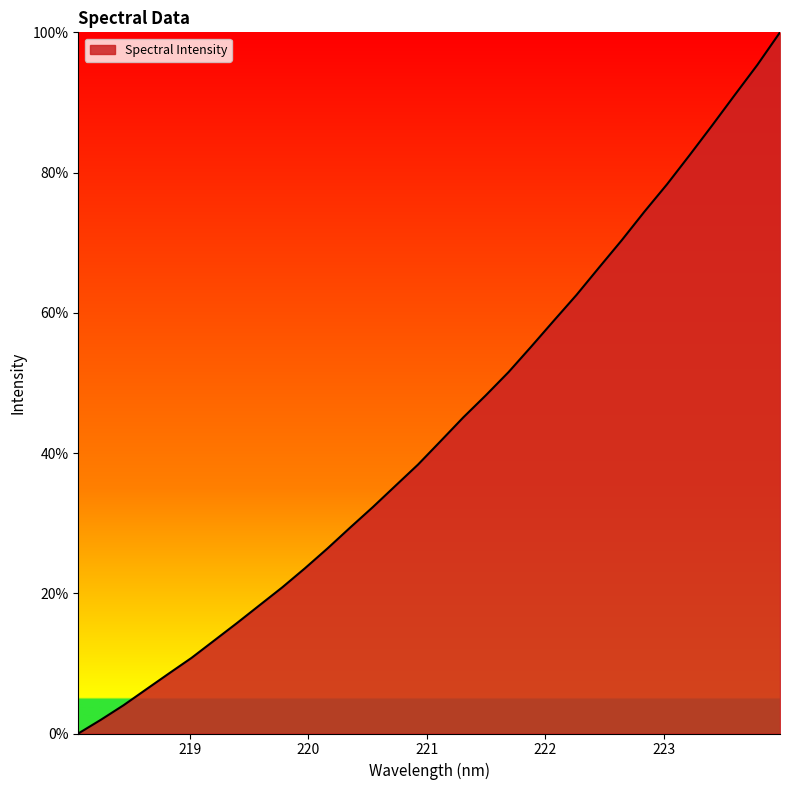

What is the greatest value displayed?

100.0